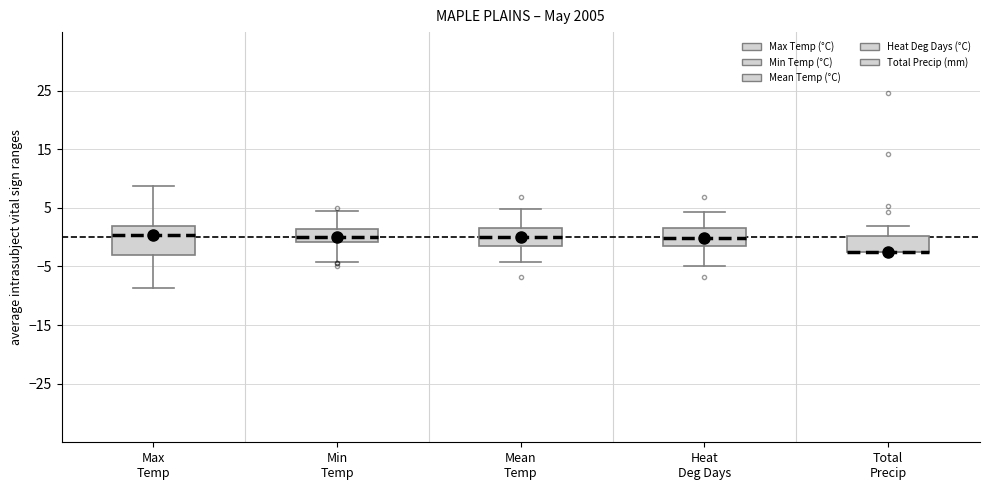

Reading left to right, transcribe this box plot: for each box, give where its median line is, the range the box spans, and where its two whiskers end, as read against the y-axis. The values are not printed on the chart, so give them approximately, as read against the axis.

Max Temp: median 0, box -3 to 2, whiskers -9 to 9
Min Temp: median 0, box -1 to 1, whiskers -4 to 5
Mean Temp: median 0, box -2 to 2, whiskers -4 to 5
Heat Deg Days: median 0, box -2 to 2, whiskers -5 to 4
Total Precip: median -2 (drawn on the box's lower edge), box -2 to 0, whiskers -2 to 2